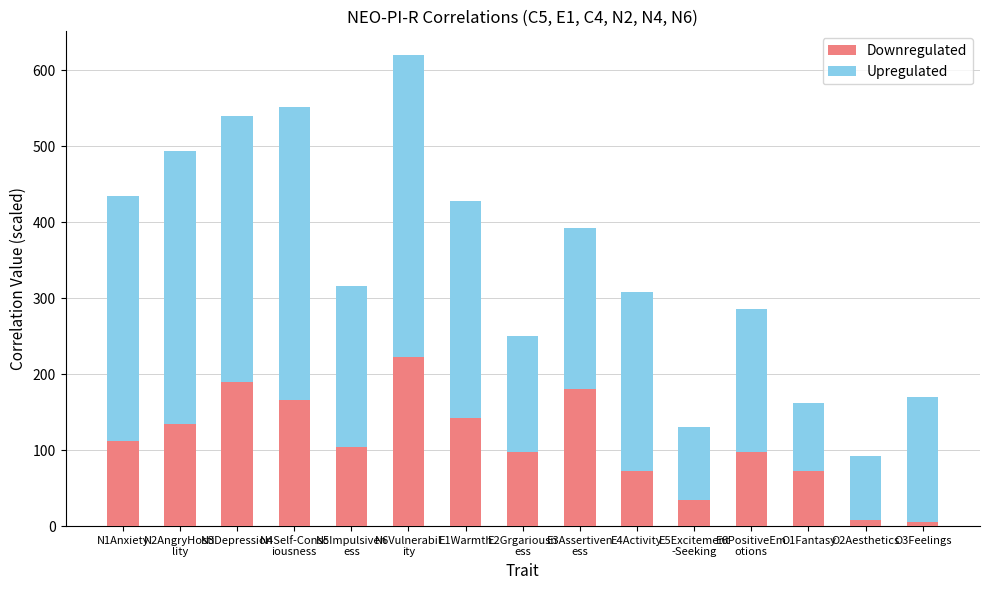

The Downregulated series shows 6.0 at O3Feelings. True or false?

True